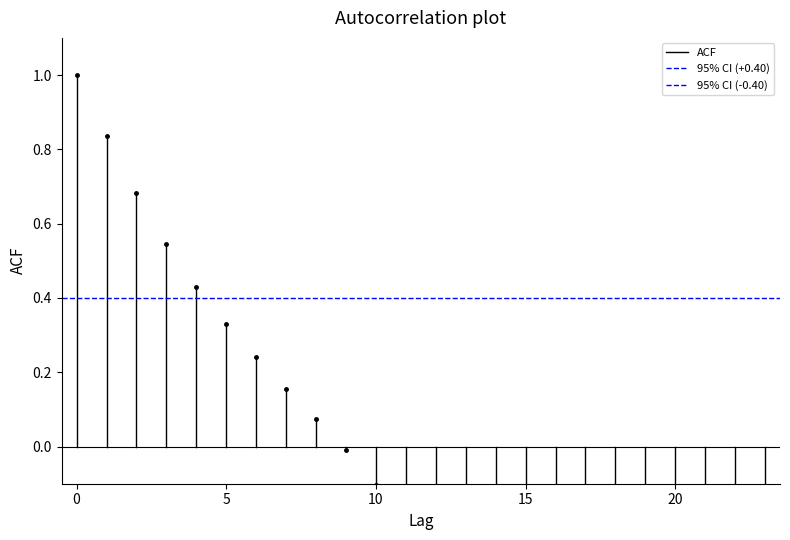

Count the number of data series in this chart.

3